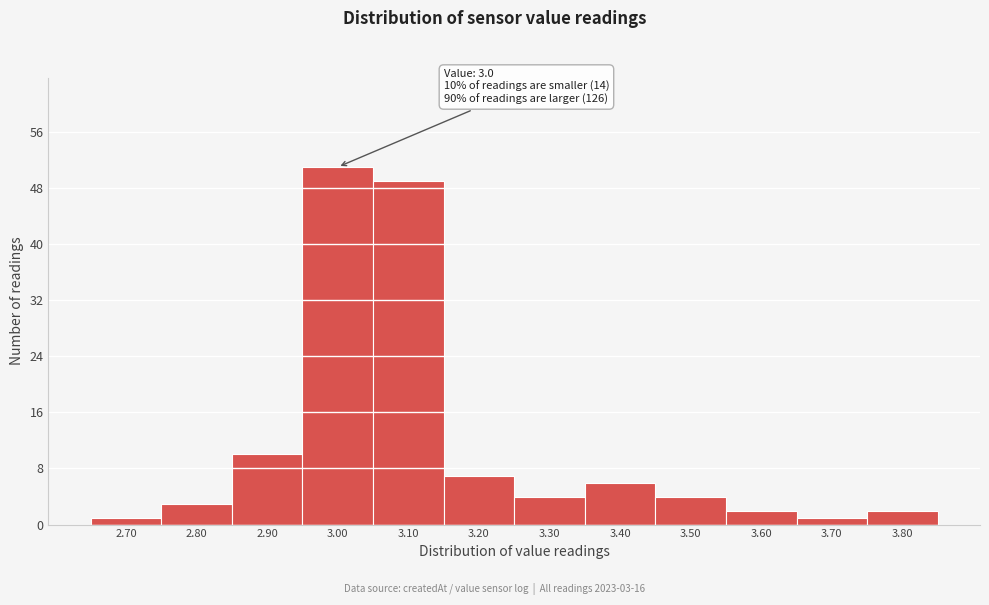

Reading left to right, transcribe all the data shown in this chart.

2.70=1	2.80=3	2.90=10	3.00=51	3.10=49	3.20=7	3.30=4	3.40=6	3.50=4	3.60=2	3.70=1	3.80=2